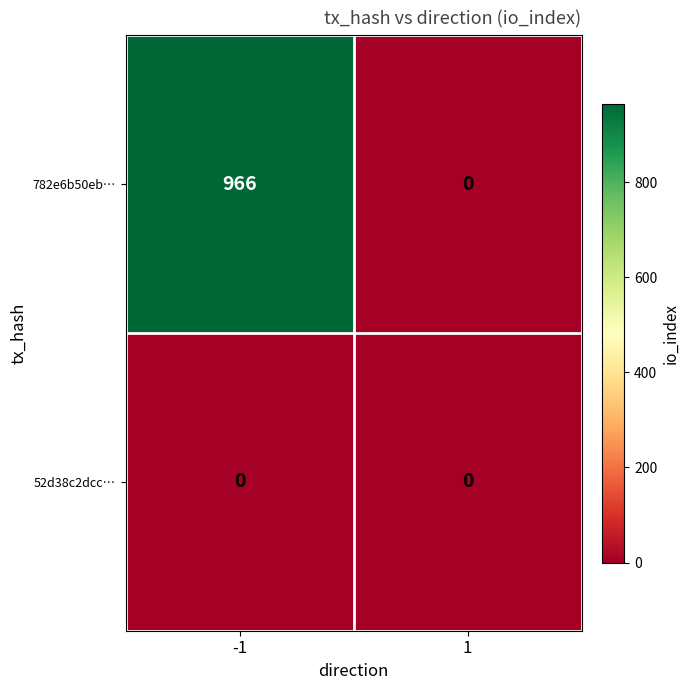

Which series changed the most between -1 and 1?

782e6b50eb…